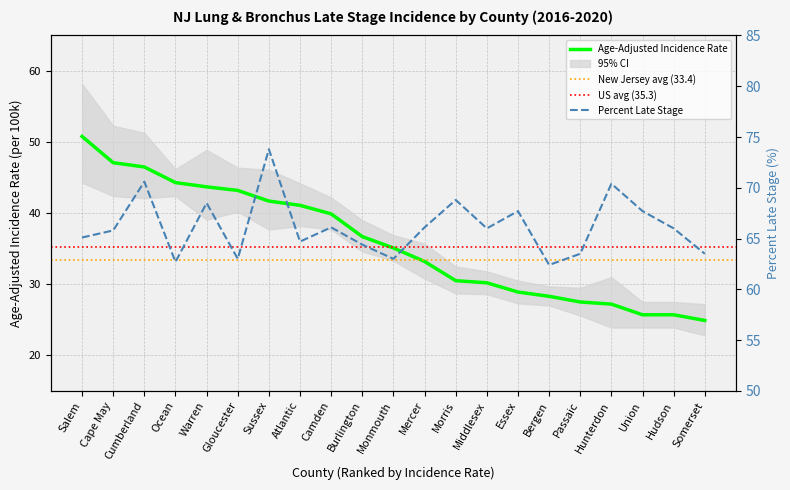

Reading left to right, what are all the values shown in this chart?

Age-Adjusted Incidence Rate: 50.8	47.1	46.5	44.3	43.7	43.2	41.7	41.1	39.9	36.7	35.1	33.2	30.5	30.2	28.9	28.3	27.5	27.2	25.7	25.7	24.9
Percent Late Stage: 65.1	65.8	70.6	62.7	68.5	63.0	73.8	64.7	66.1	64.4	63.0	66.1	68.8	66.0	67.7	62.4	63.5	70.4	67.7	66.0	63.5